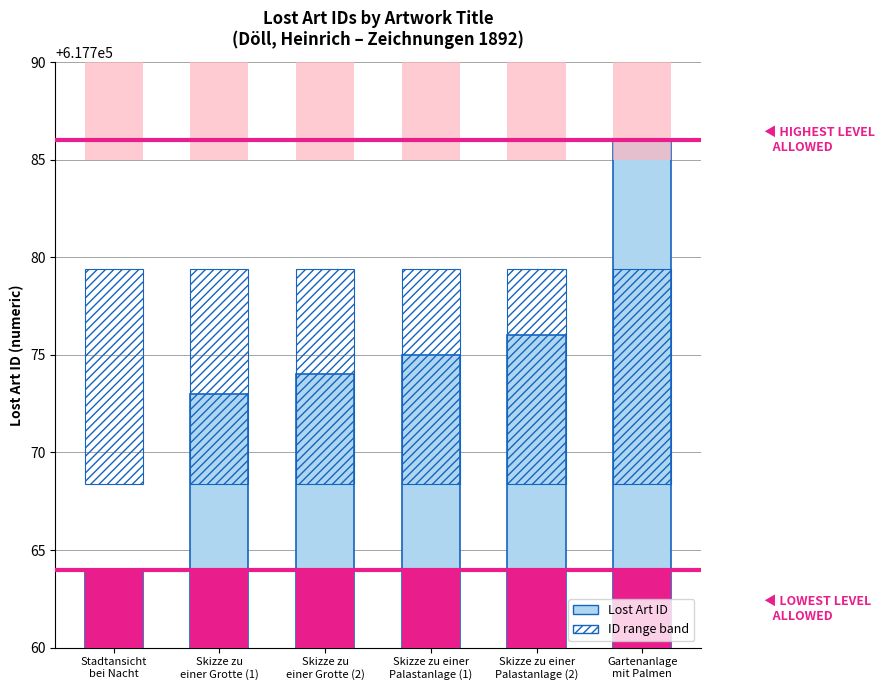

Which label corresponds to the smallest value in the chart?

Stadtansicht
bei Nacht